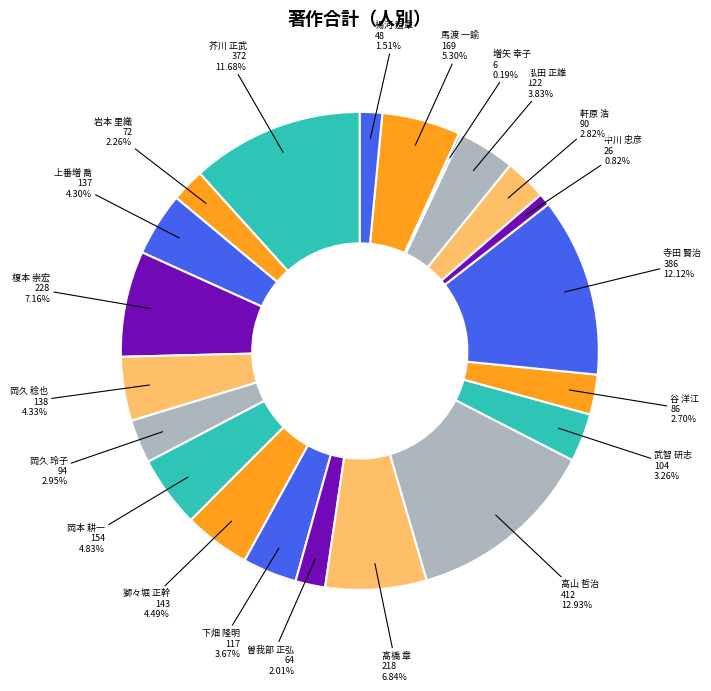

What is the largest slice in the pie chart?

高山 哲治